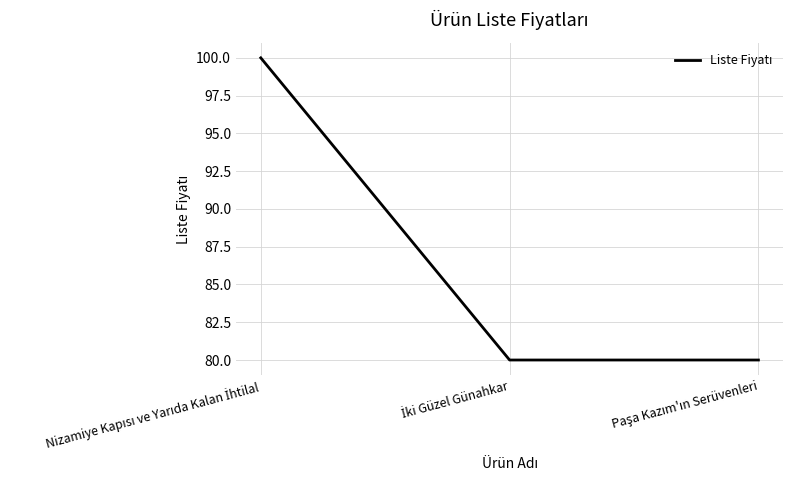

What is the difference between the maximum and minimum values?

20